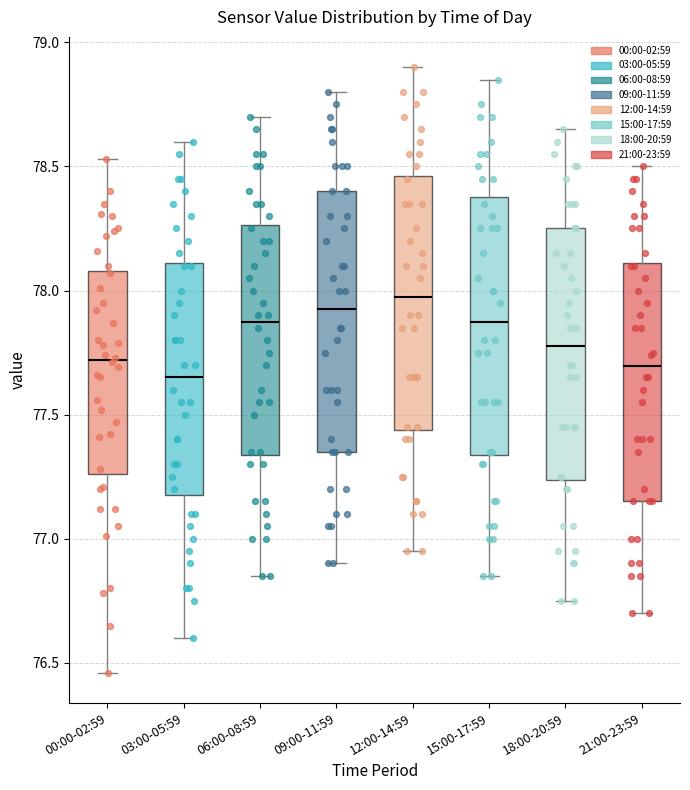

Where is the upper edge of the box for 15:00-17:59 on the y-axis? The values are not printed on the chart, so give them approximately, as read against the axis.

78.40